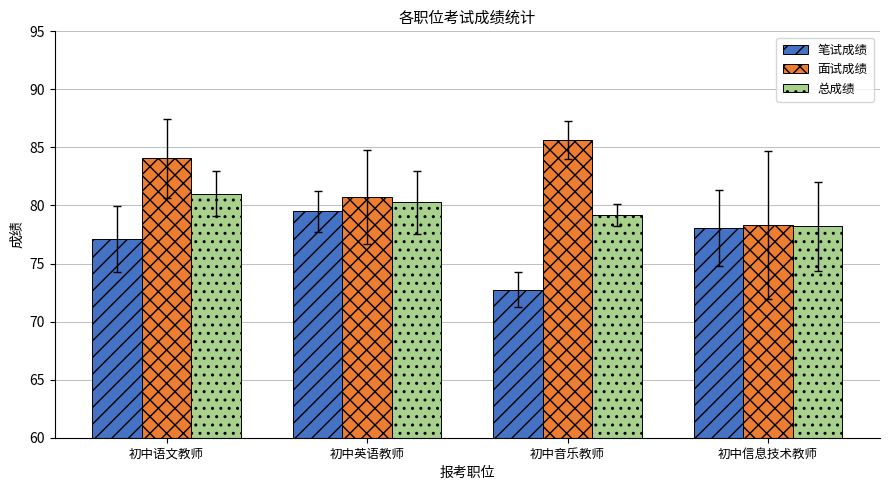

Rank the series by their average value, from lowest to highest.

笔试成绩, 总成绩, 面试成绩